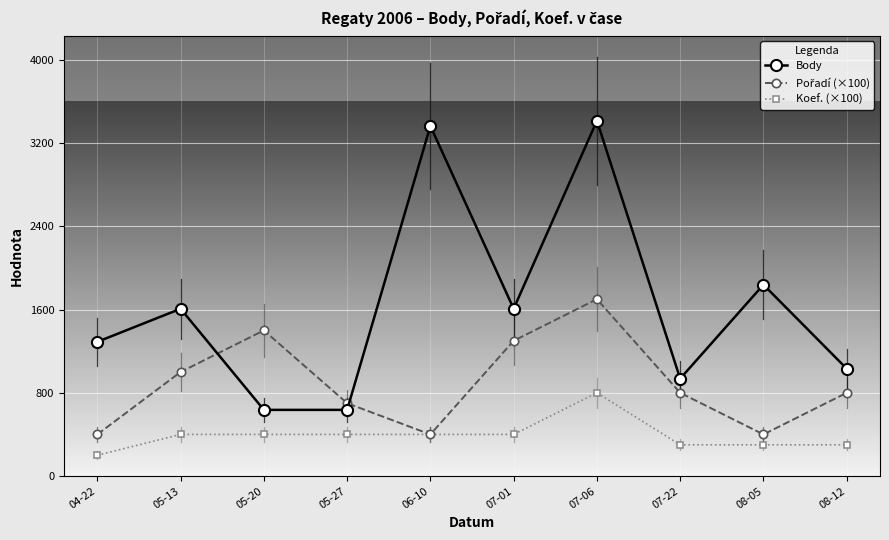

What is the spread (max minus min) of values at 05-27?

300